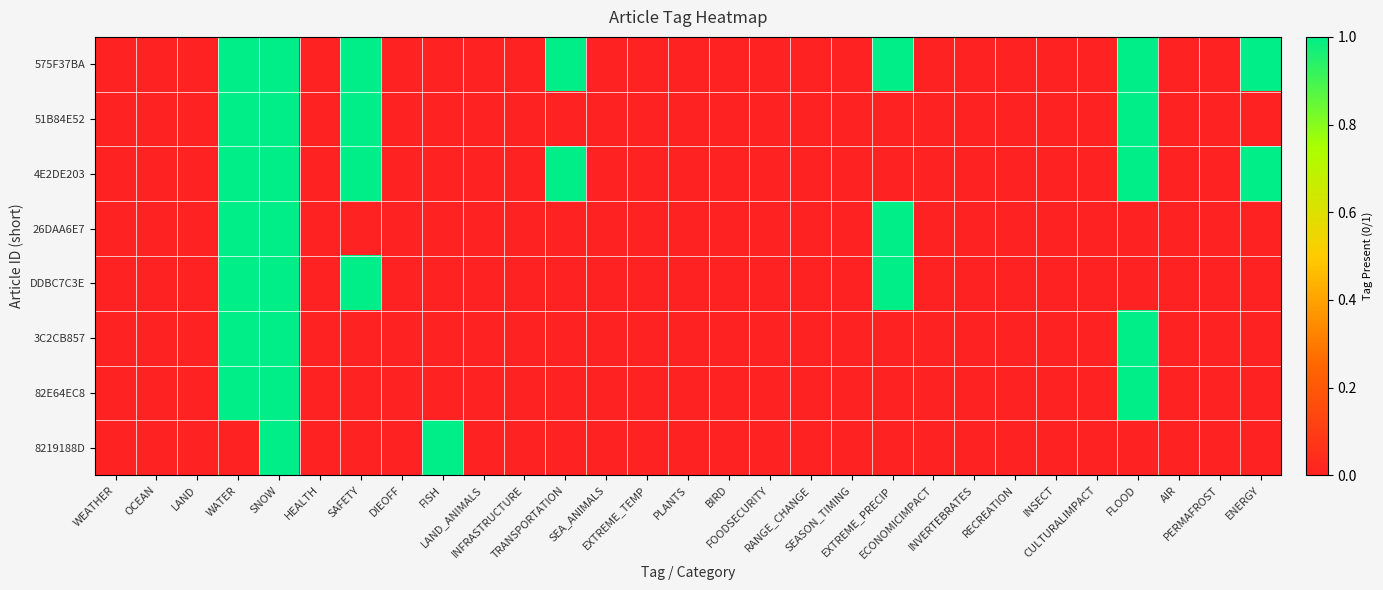

Which label corresponds to the largest value in the chart?

WATER